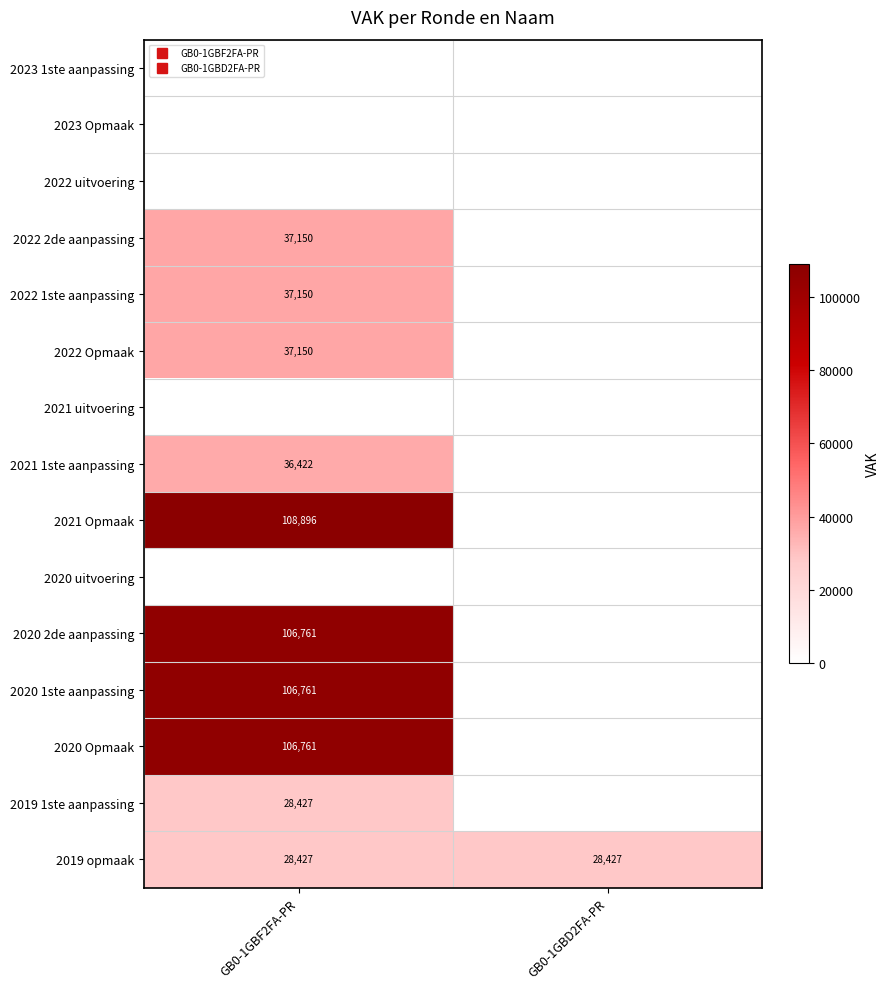

What is the average value of the 2022 2de aanpassing series?

18575